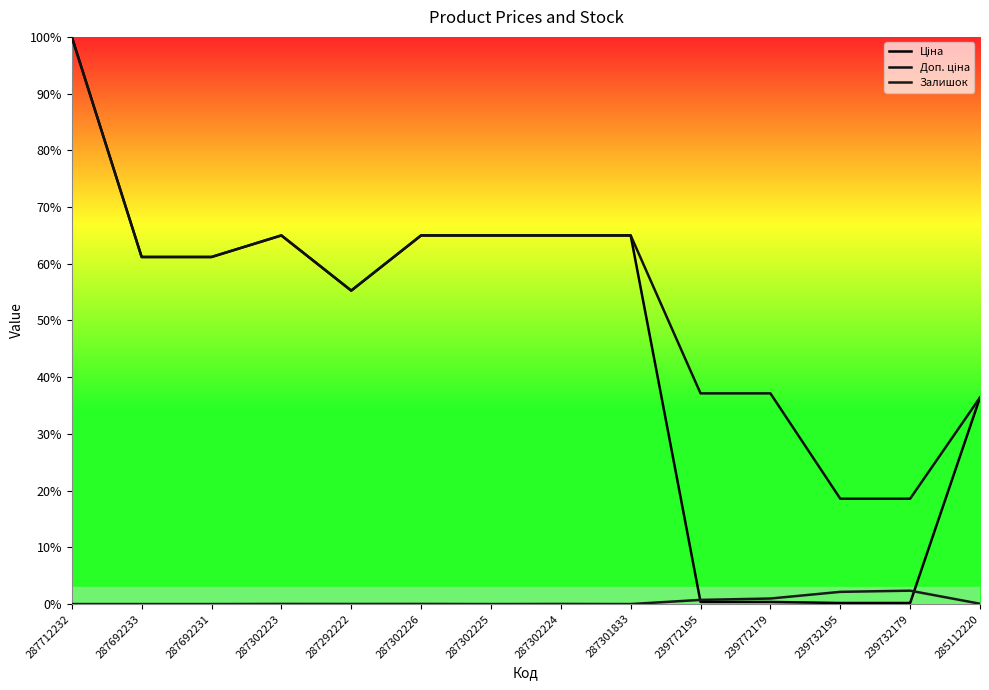

Is this an area chart (filled region under the line)?

No